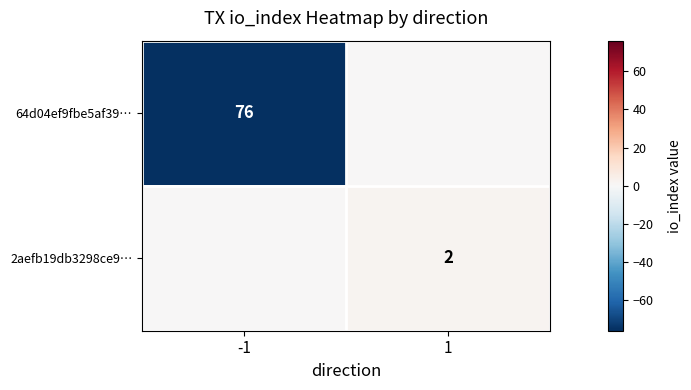

The value of 2aefb19db3298ce9… at -1 is 0. True or false?

True